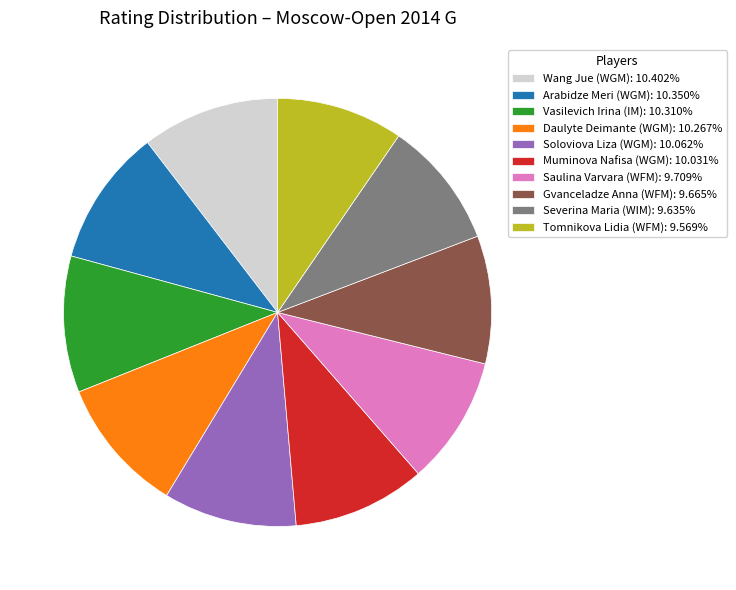

Between Severina Maria (WIM) and Vasilevich Irina (IM), which is larger?

Vasilevich Irina (IM)